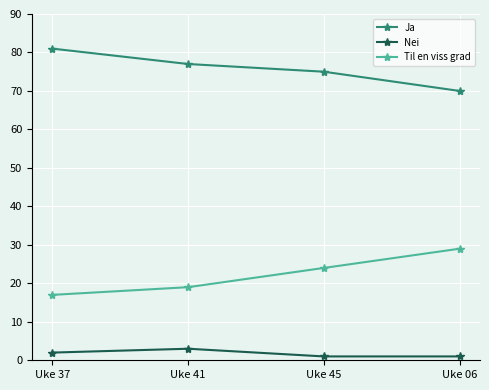

Does the chart display data point markers on the line(s)?

Yes